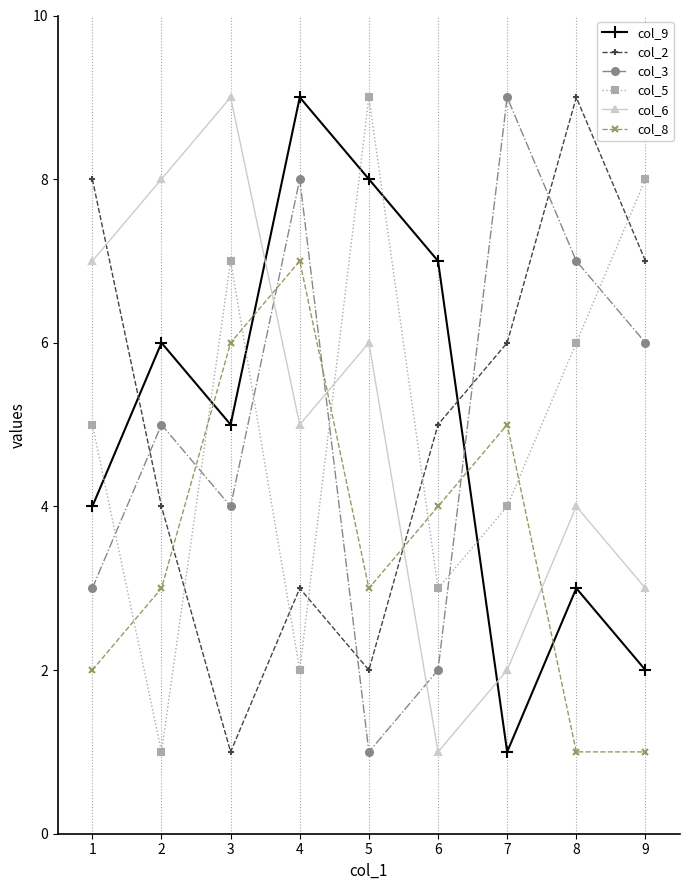

True or false: col_8 has more than 0 points higher than both neighbors.

True